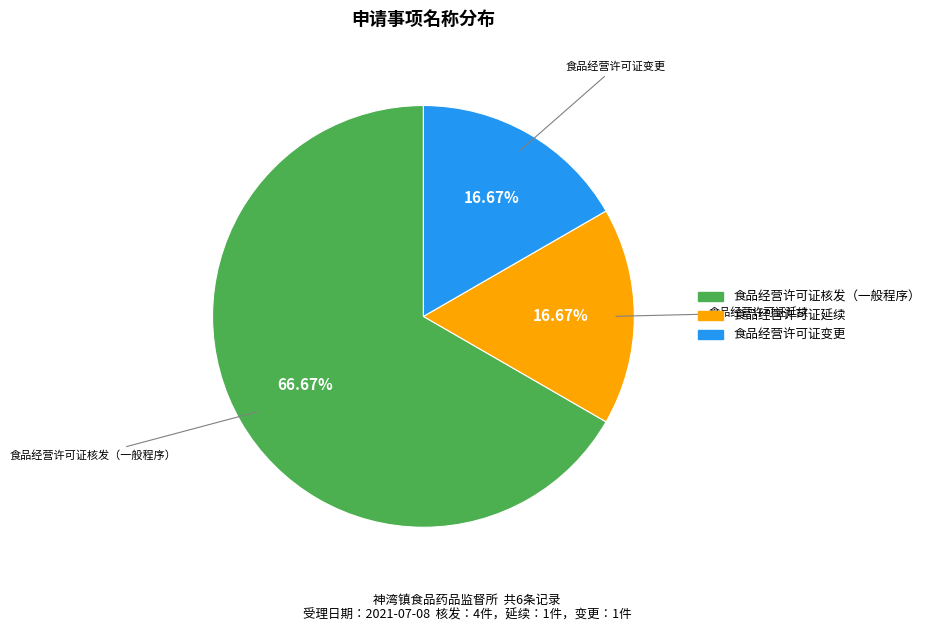

To the nearest percent, what portion does 食品经营许可证核发（一般程序） represent?

67%